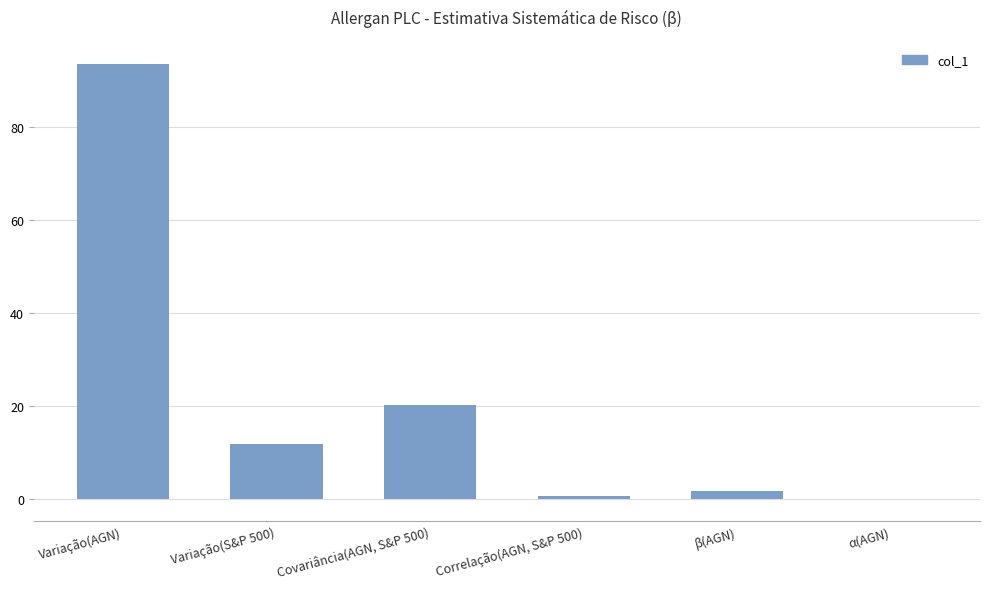

Which has a higher value, Variação(AGN) or β(AGN)?

Variação(AGN)